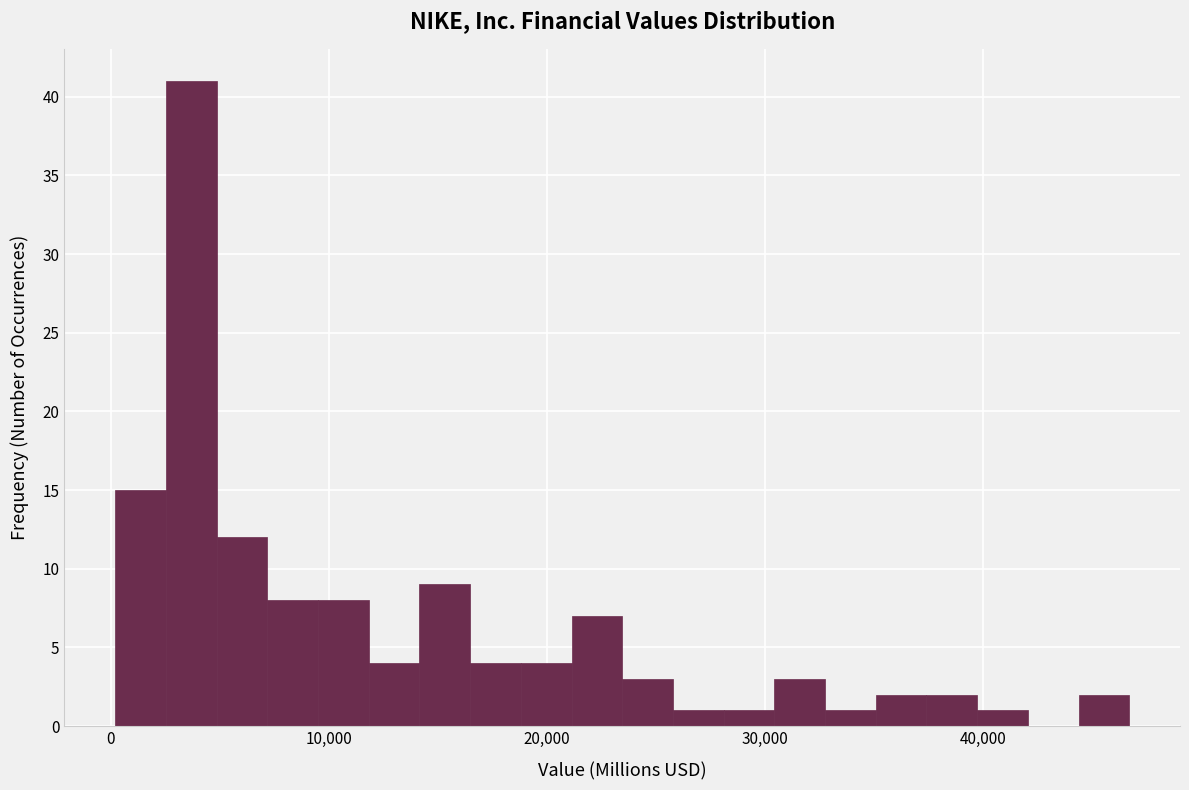

Around what value on the x-axis is the tallest bar? Give the approximate position of its centre, as read against the axis.

4000